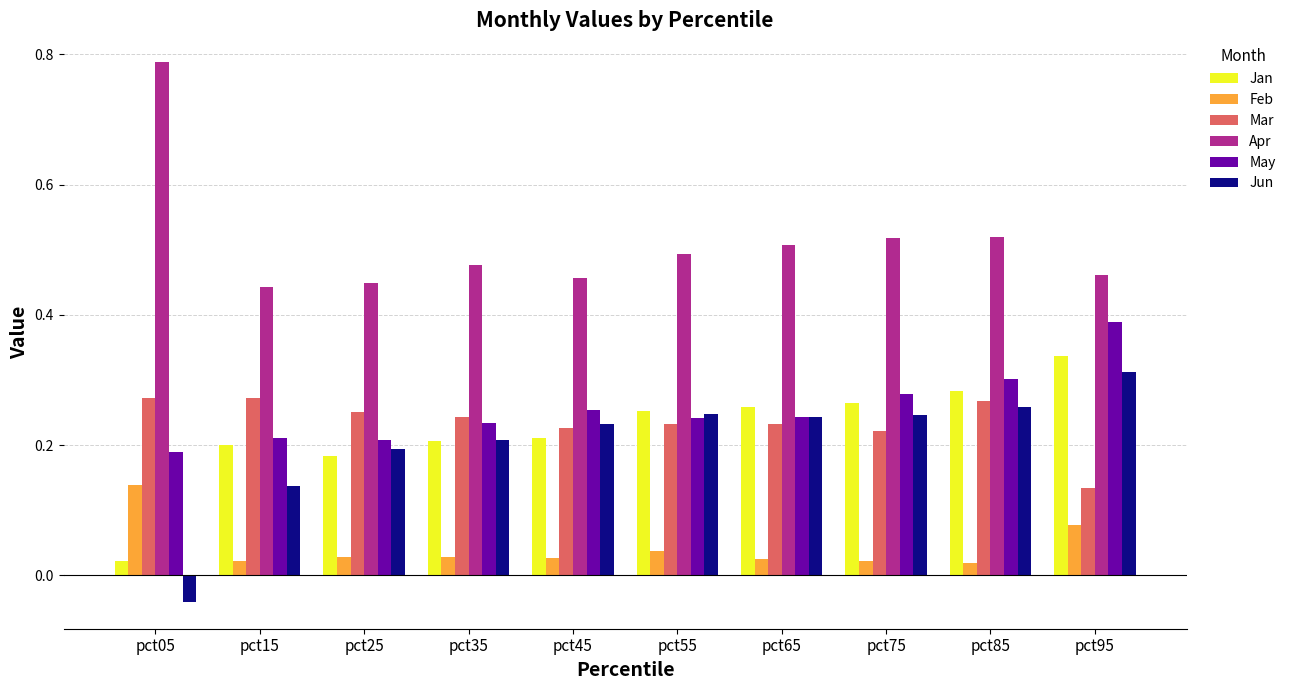

Where does the Jun series first go above 0?

pct15